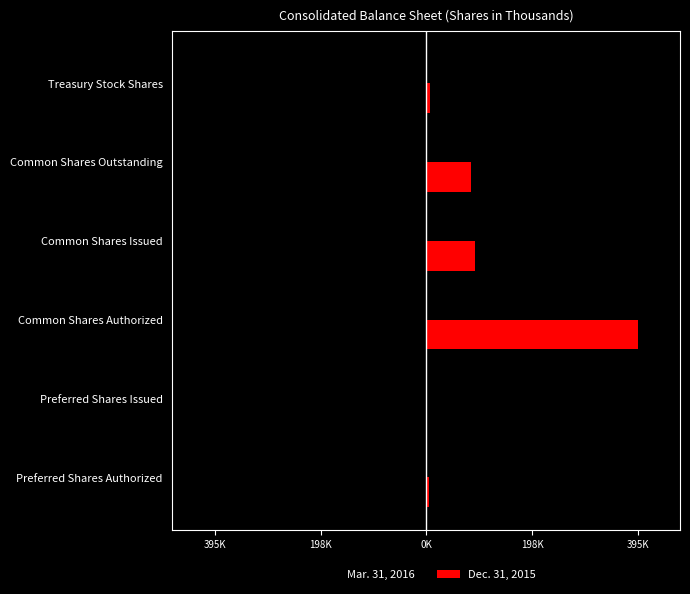

What are all the series names shown in the legend?

Mar. 31, 2016, Dec. 31, 2015